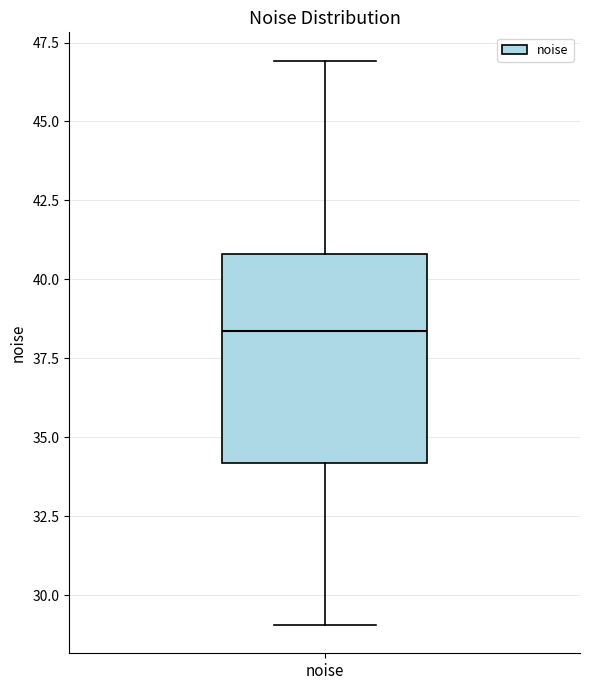

Transcribe this box plot: give where the median line is, the range the box spans, and where the two whiskers end, as read against the y-axis. The values are not printed on the chart, so give them approximately, as read against the axis.

median 38.5, box 34.0 to 41.0, whiskers 29.0 to 47.0